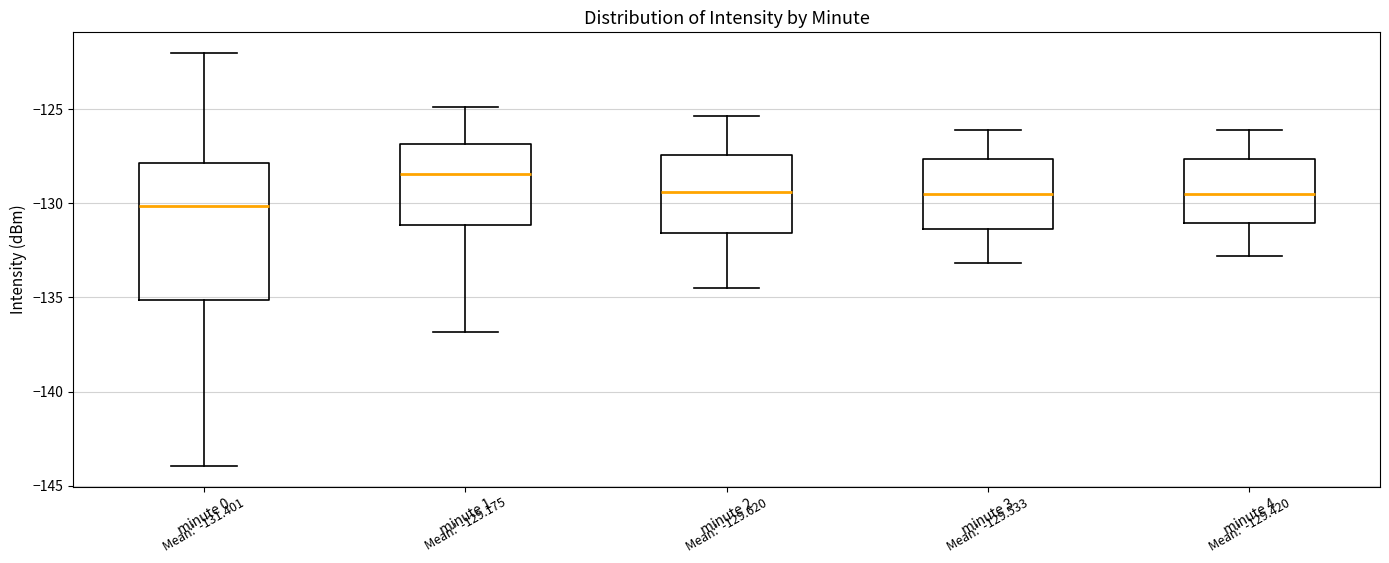

Which box's median line is the lowest?

minute 0